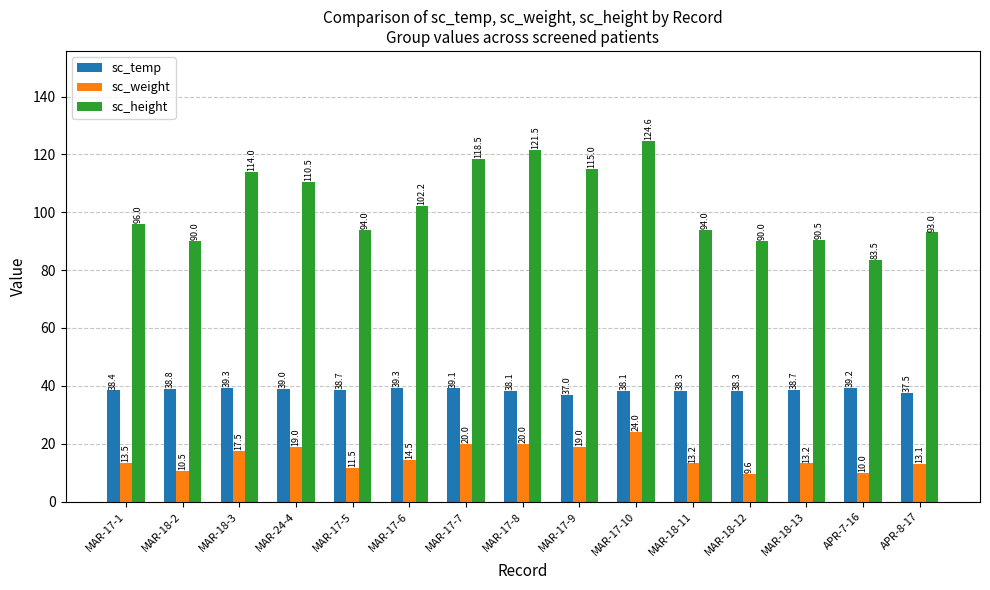

At which category is the sum across all series the highest?

MAR-17-10